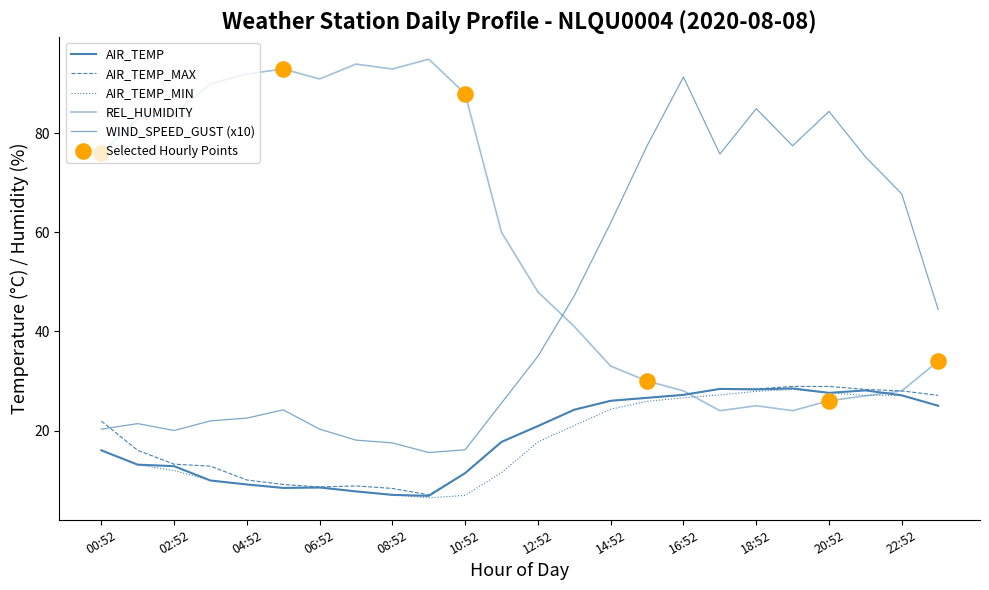

At how many categories does at least one series exceed 44?

24